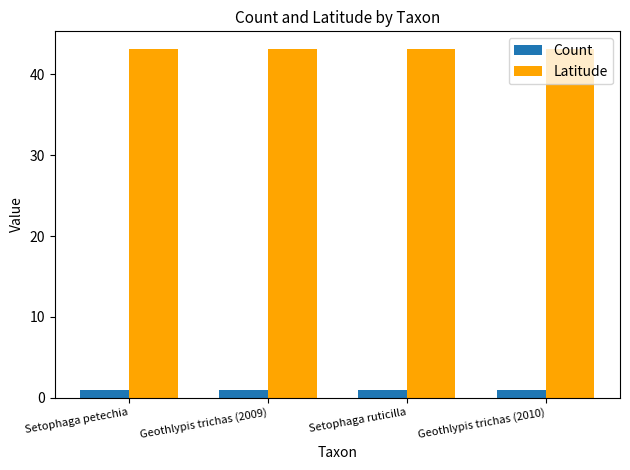

Reading left to right, list all the values displayed in this chart.

Count: Setophaga petechia=1.0	Geothlypis trichas (2009)=1.0	Setophaga ruticilla=1.0	Geothlypis trichas (2010)=1.0
Latitude: Setophaga petechia=43.2	Geothlypis trichas (2009)=43.2	Setophaga ruticilla=43.2	Geothlypis trichas (2010)=43.2